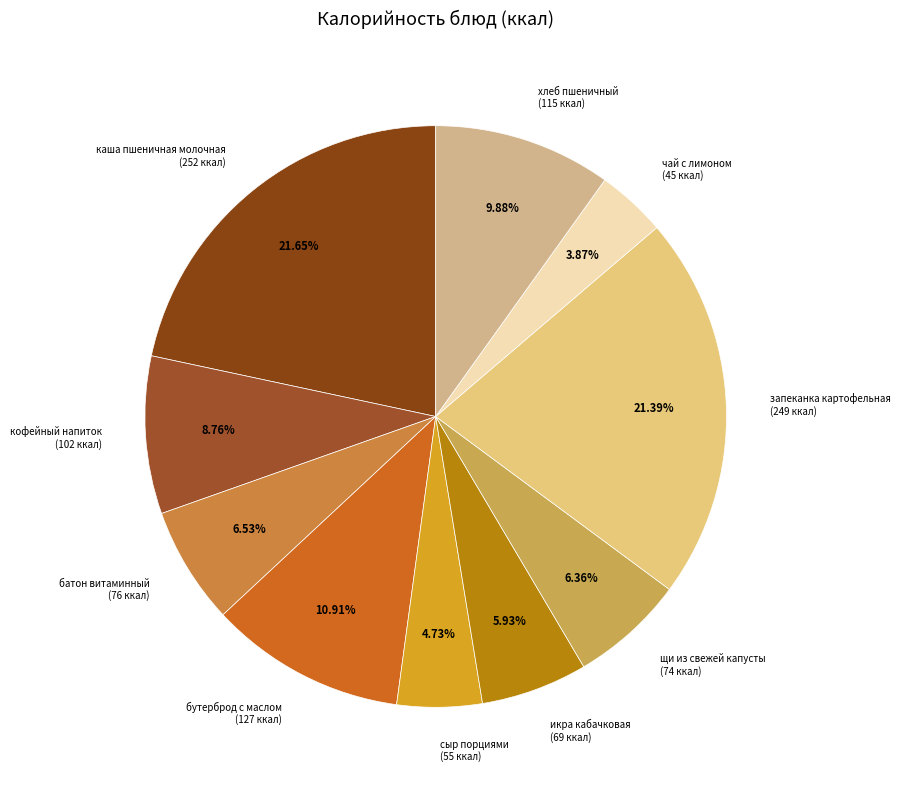

Between сыр порциями and щи из свежей капусты, which is larger?

щи из свежей капусты